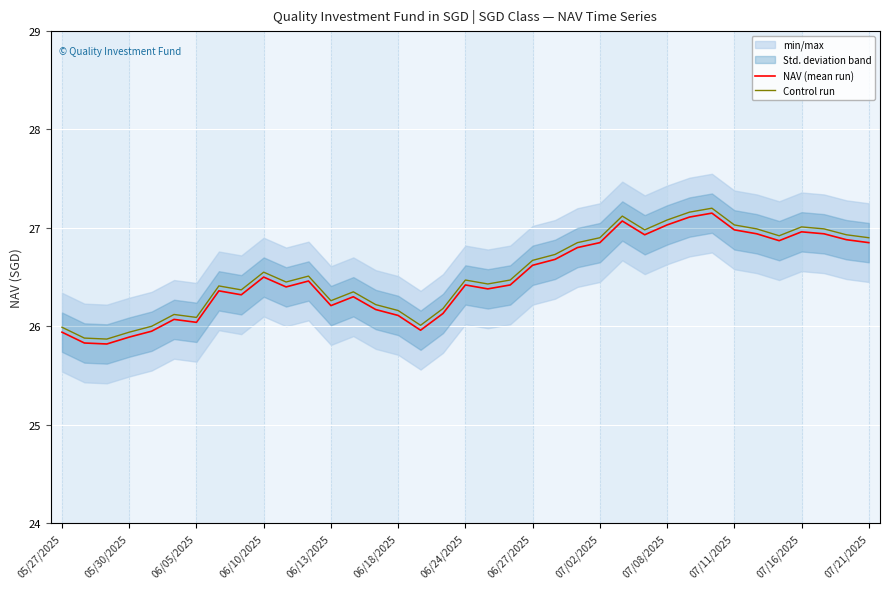

Does the chart display data point markers on the line(s)?

No